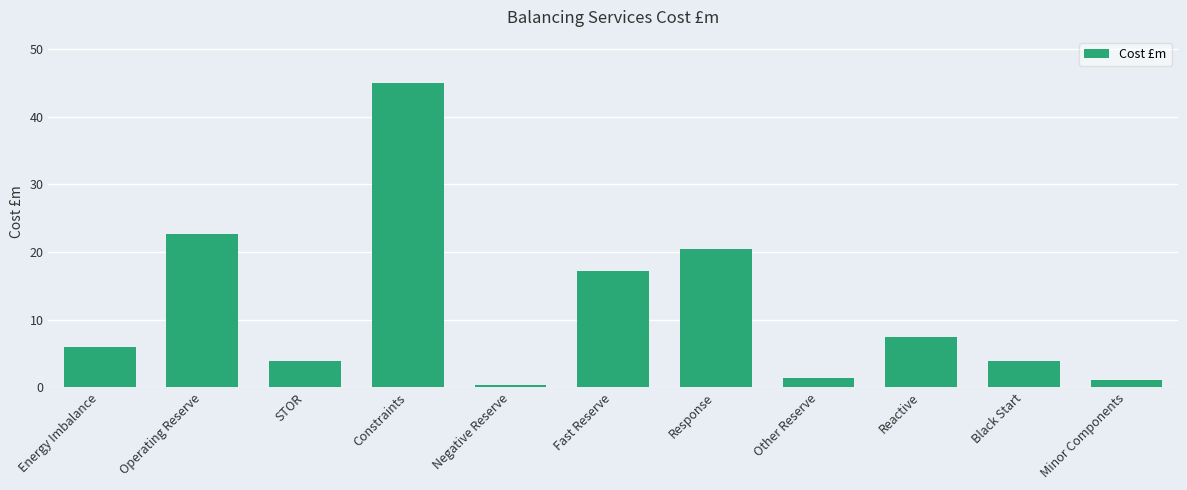

The value at Energy Imbalance is 2.7. True or false?

False